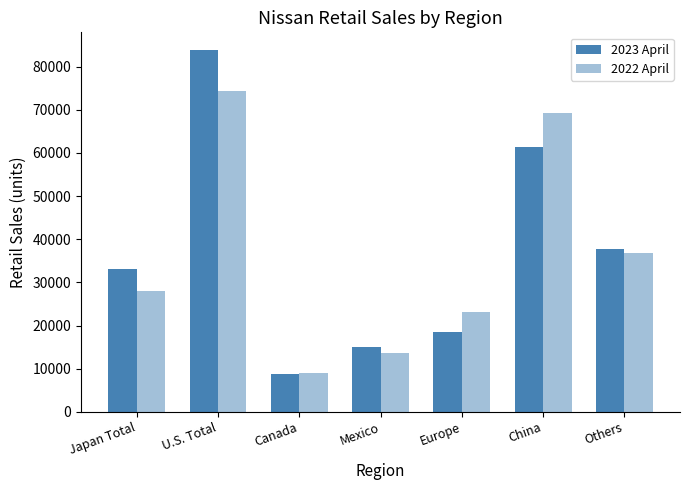

Reading right to left, list all the values displayed in this chart.

2023 April: 37687	61313	18406	15090	8792	83761	33028
2022 April: 36758	69262	23091	13629	9121	74402	28003